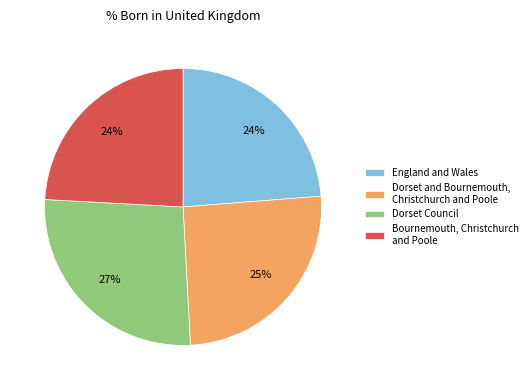

Combined, do Bournemouth, Christchurch and Poole and Dorset Council account for over 50%?

Yes